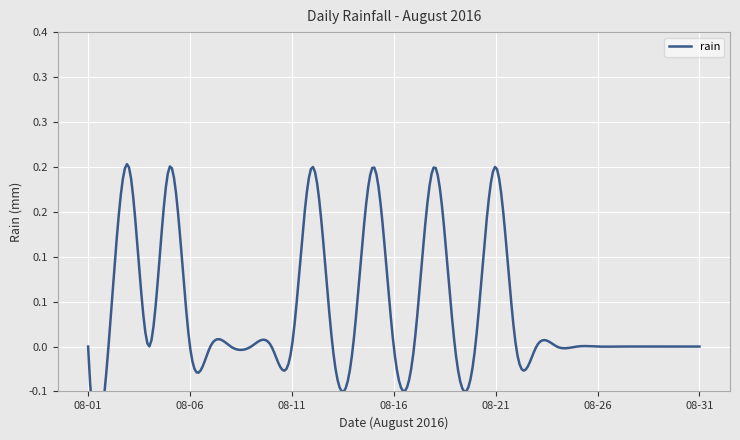

Reading left to right, extract all data points from this chart.

2016-08-01=0.0	2016-08-02=0.0	2016-08-03=0.2	2016-08-04=0.0	2016-08-05=0.2	2016-08-06=0.0	2016-08-07=0.0	2016-08-08=0.0	2016-08-09=0.0	2016-08-10=0.0	2016-08-11=0.0	2016-08-12=0.2	2016-08-13=0.0	2016-08-14=0.0	2016-08-15=0.2	2016-08-16=0.0	2016-08-17=0.0	2016-08-18=0.2	2016-08-19=0.0	2016-08-20=0.0	2016-08-21=0.2	2016-08-22=0.0	2016-08-23=0.0	2016-08-24=0.0	2016-08-25=0.0	2016-08-26=0.0	2016-08-27=0.0	2016-08-28=0.0	2016-08-29=0.0	2016-08-30=0.0	2016-08-31=0.0